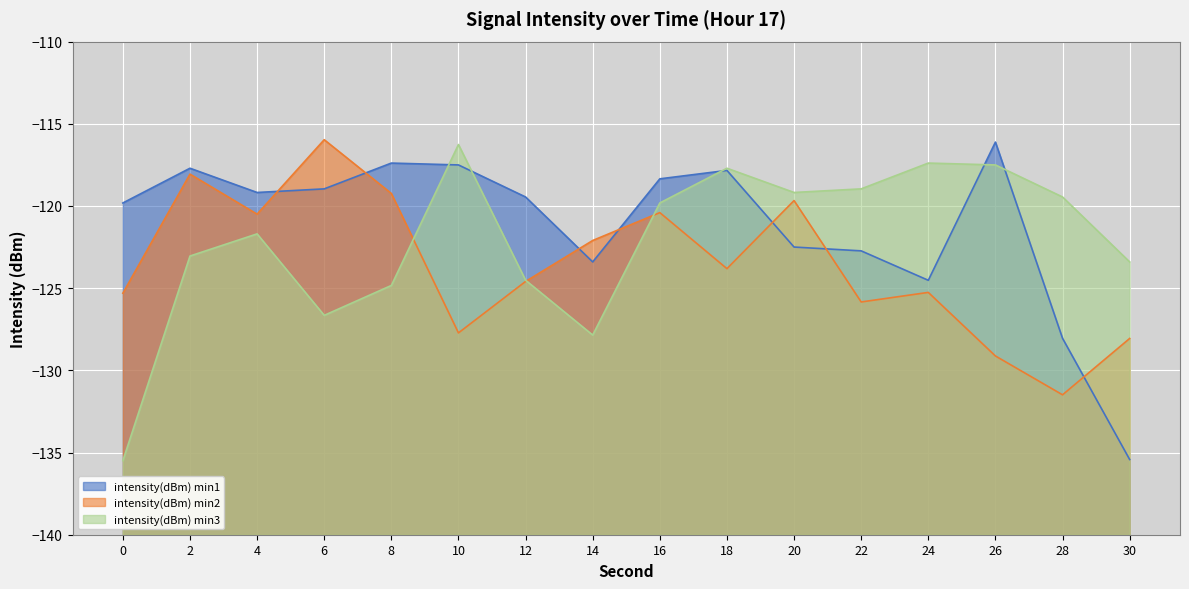

What is the total value across all series at 4?

-361.4